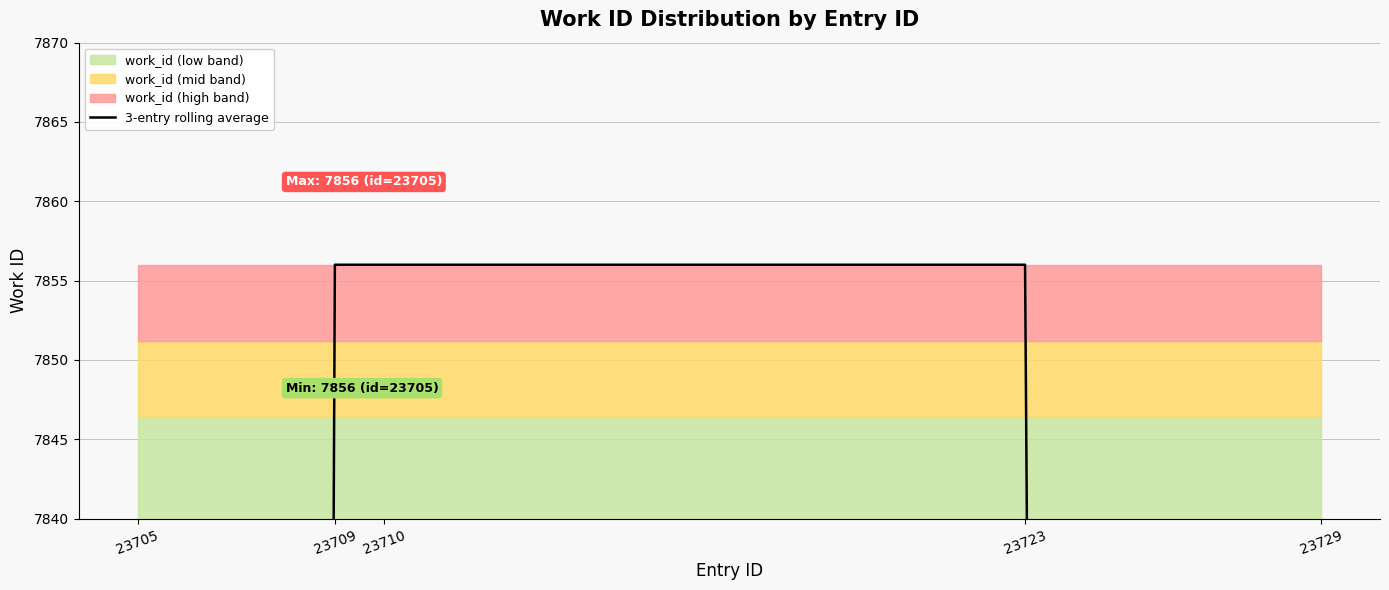

What is the ratio of the value at 23709 to the value at 23723?

1.0